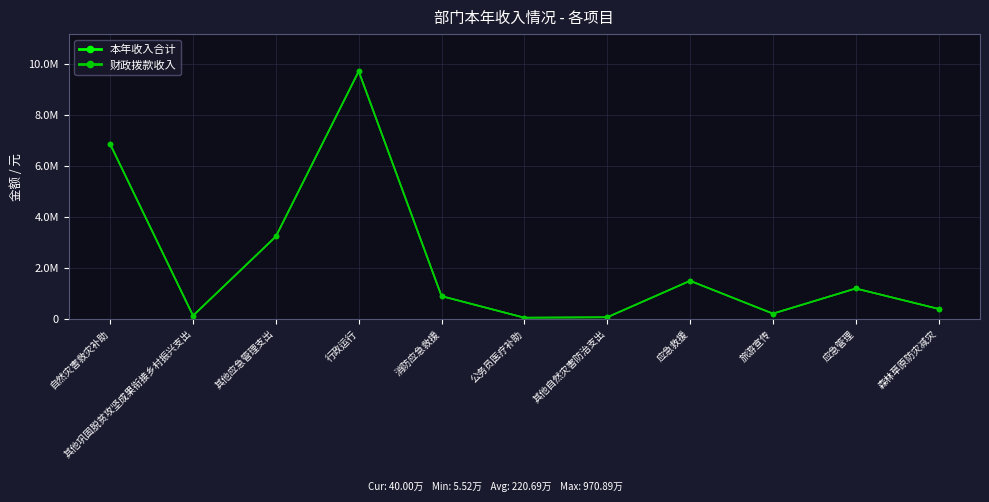

True or false: 财政拨款收入 and 本年收入合计 cross at least once.

False